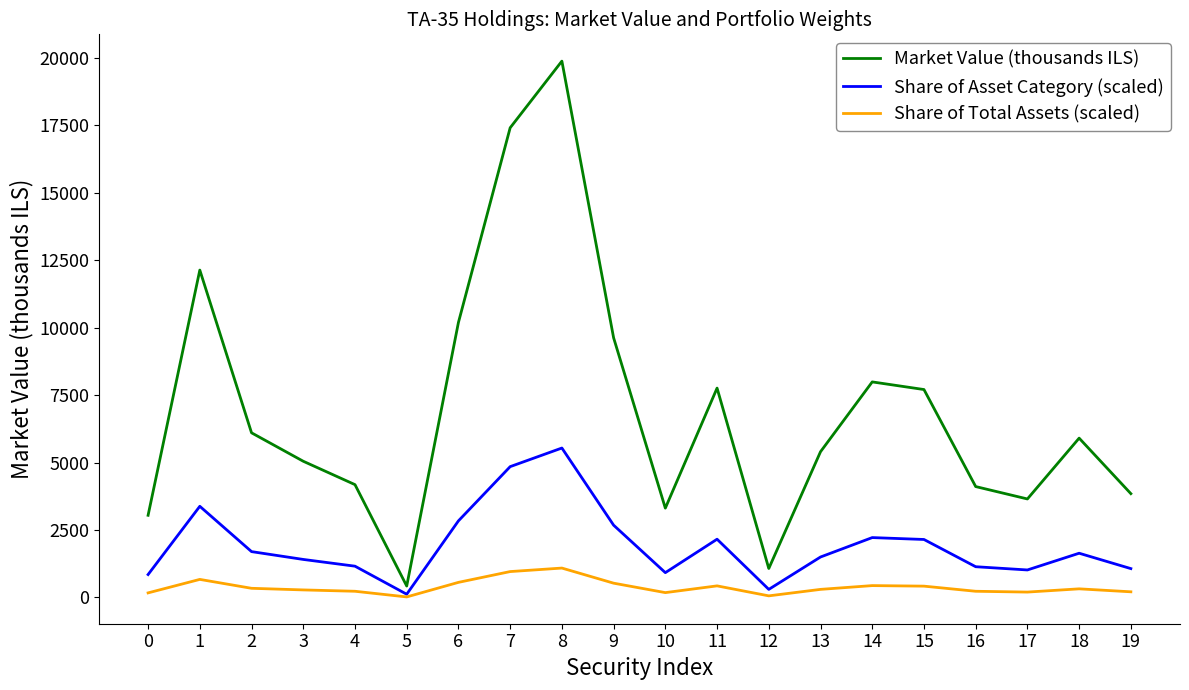

What is the smallest value displayed?

20.0